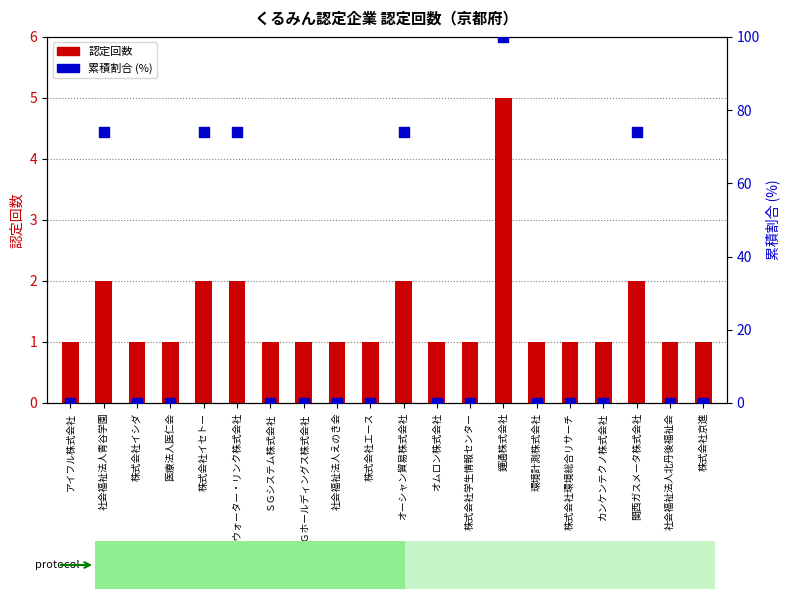

At which category is the sum across all series the highest?

鐘通株式会社